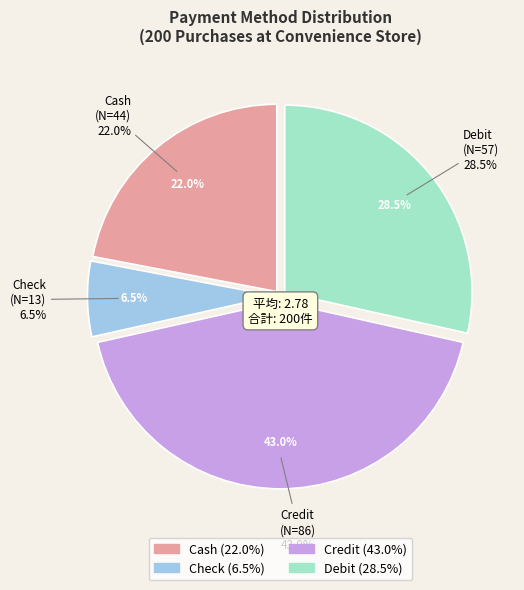

Which category has the smallest portion of the pie?

Check